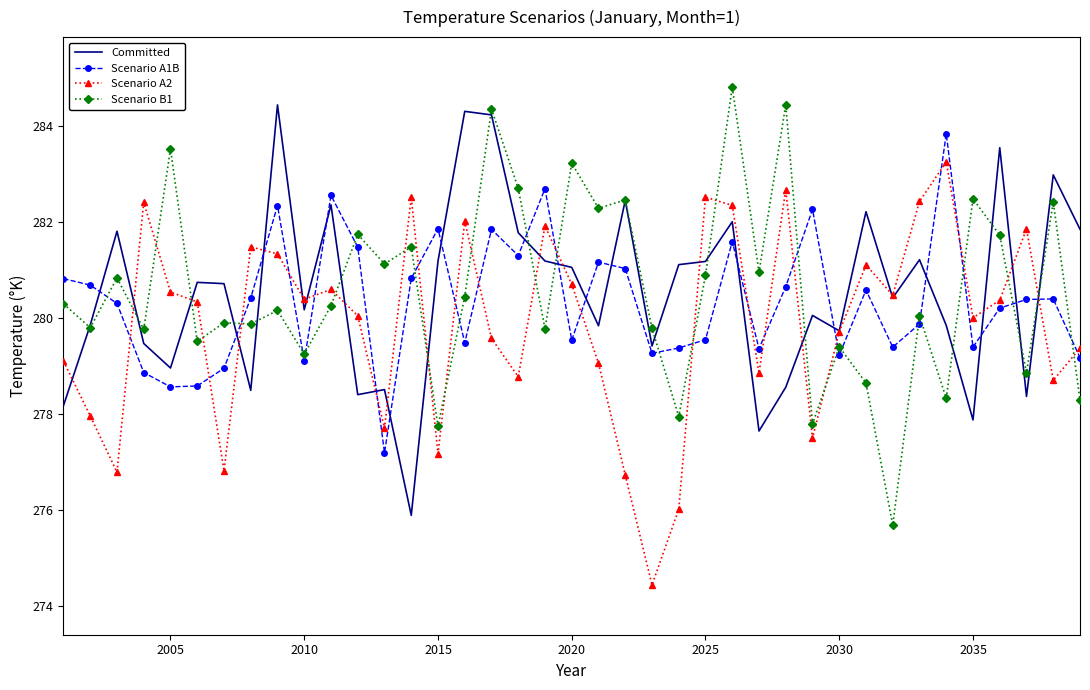

How many times do Committed and Scenario A1B cross each other?

17